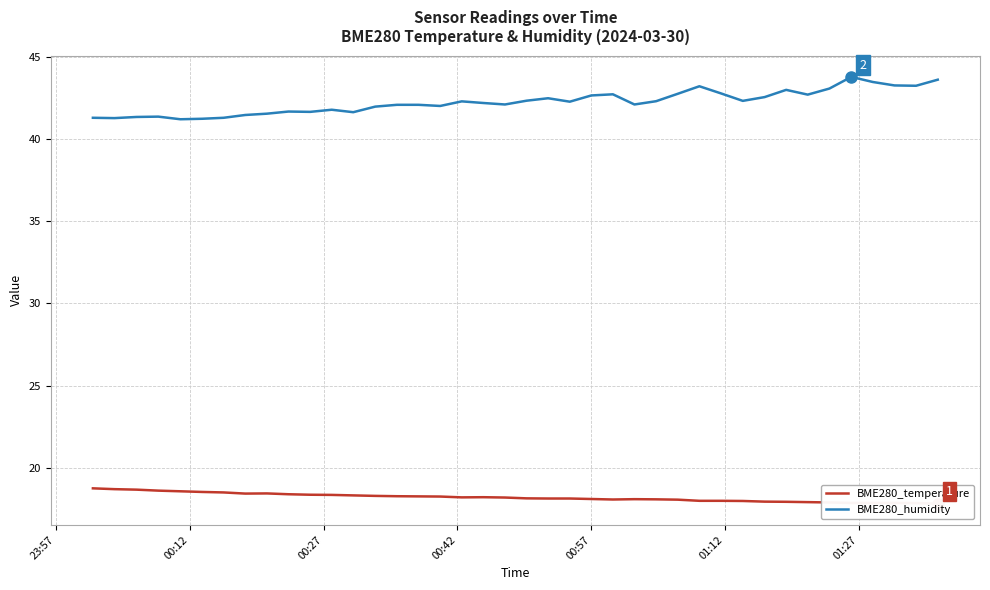

What is the lowest value of the BME280_humidity series?

41.2